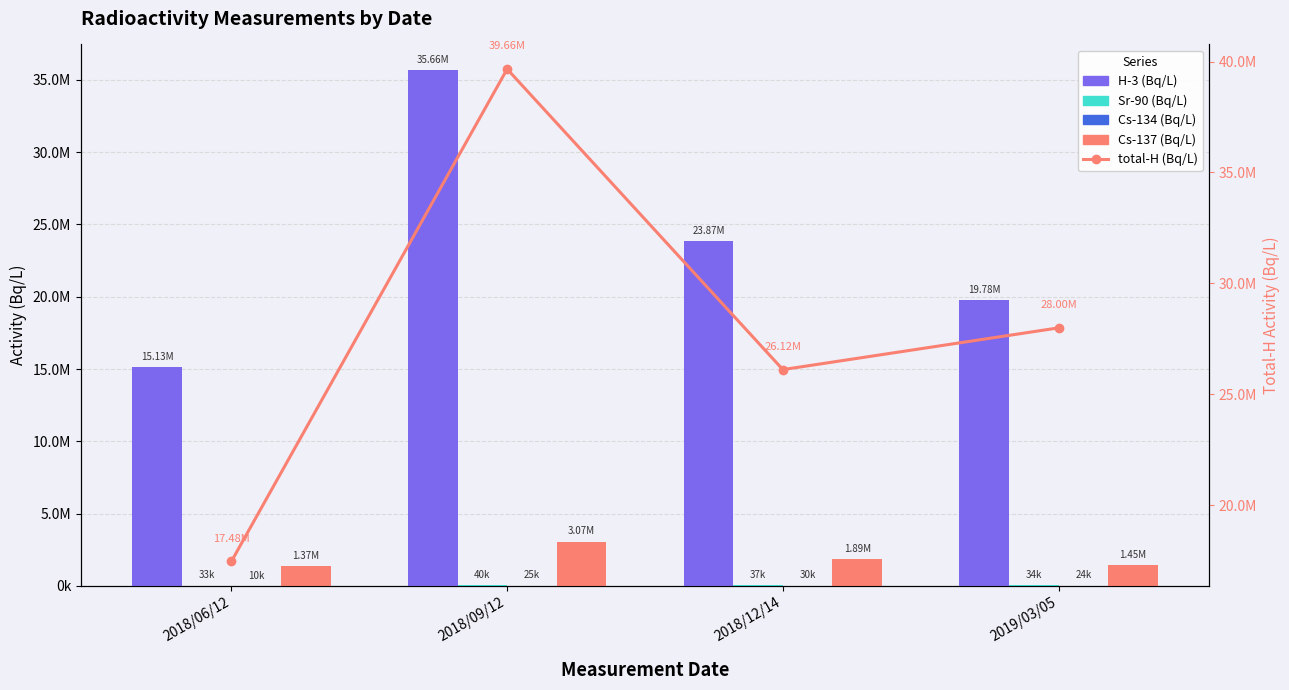

What is the difference between the Sr-90 (Bq/L) values at 2018/12/14 and 2019/03/05?

3060